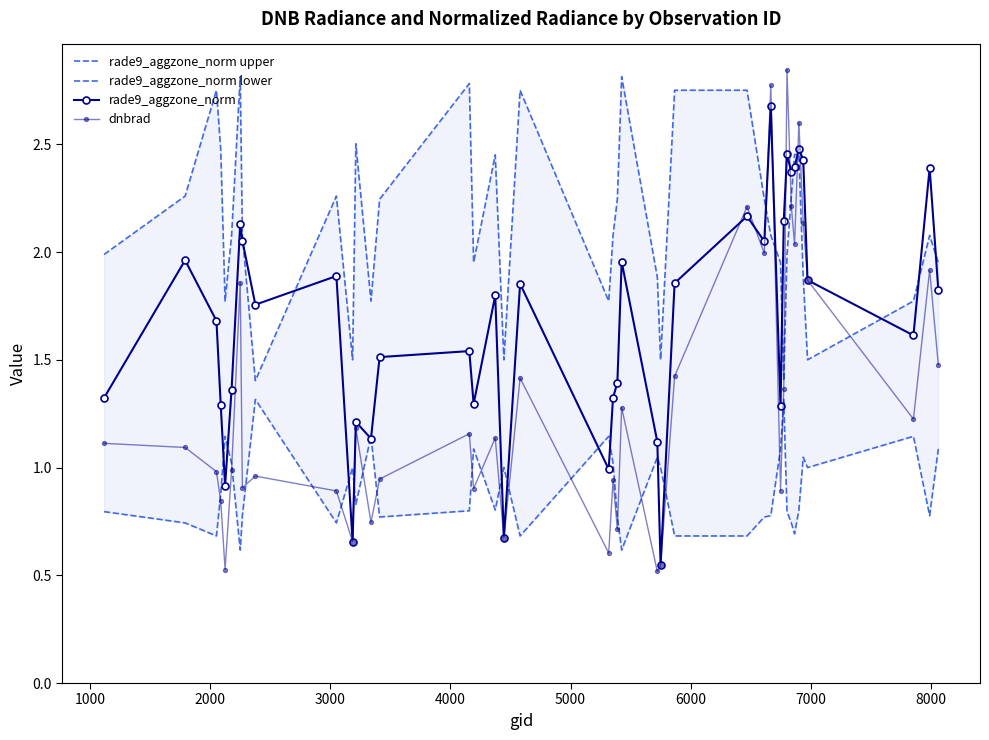

How many times do rade9_aggzone_norm upper and dnbrad cross each other?

6